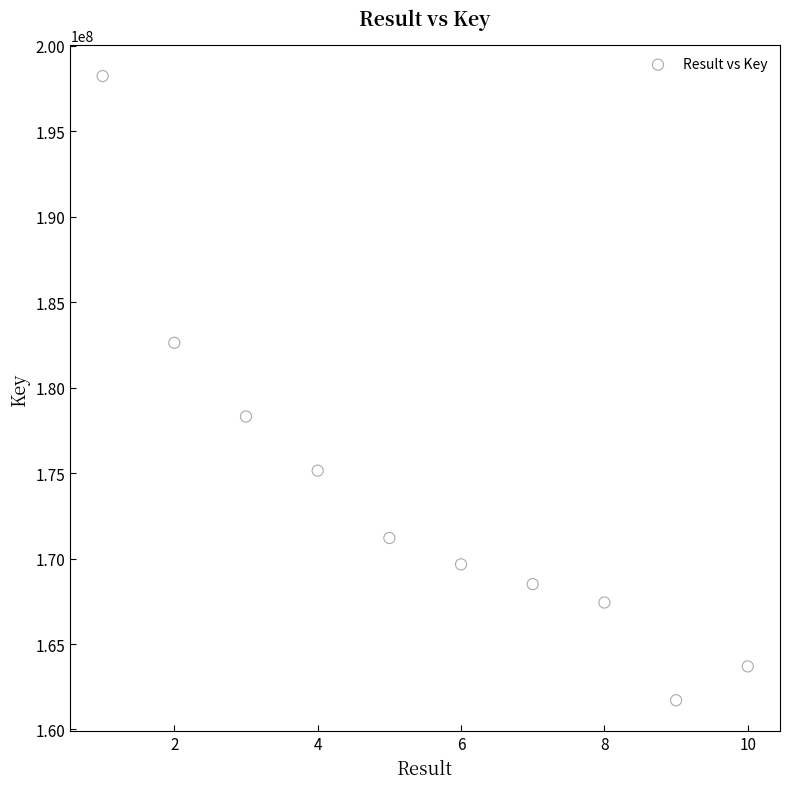

What is the average Y value?

173648932